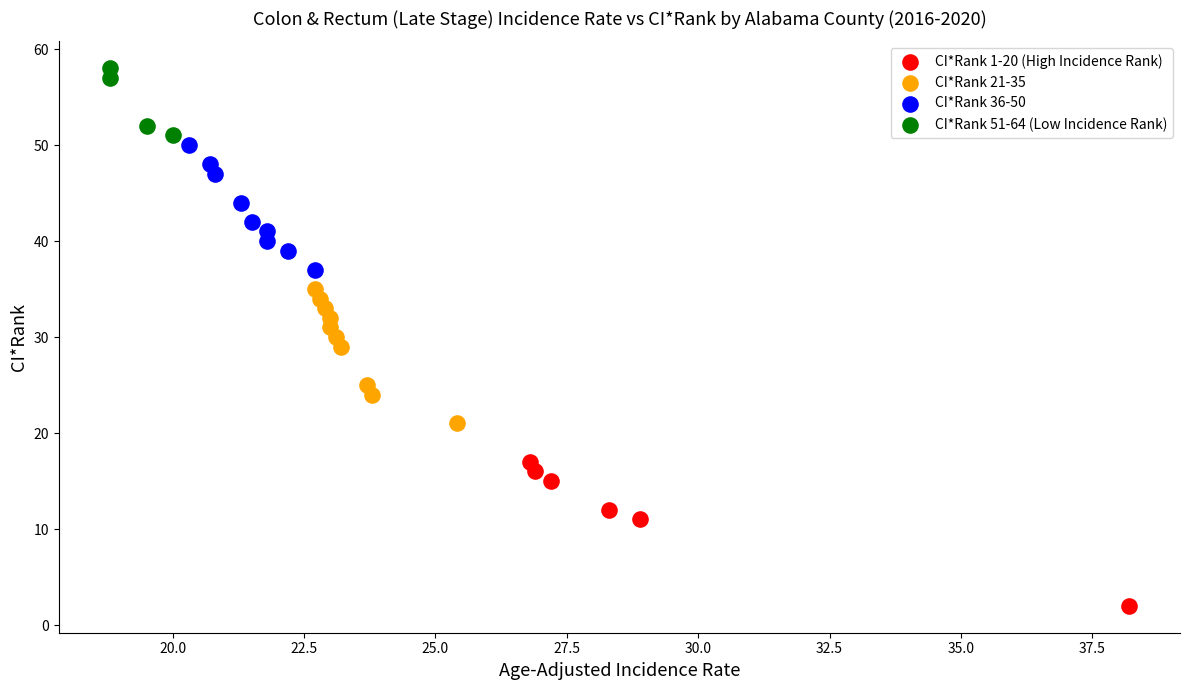

Which series contains the lowest Y value?

CI*Rank 1-20 (High Incidence Rank)